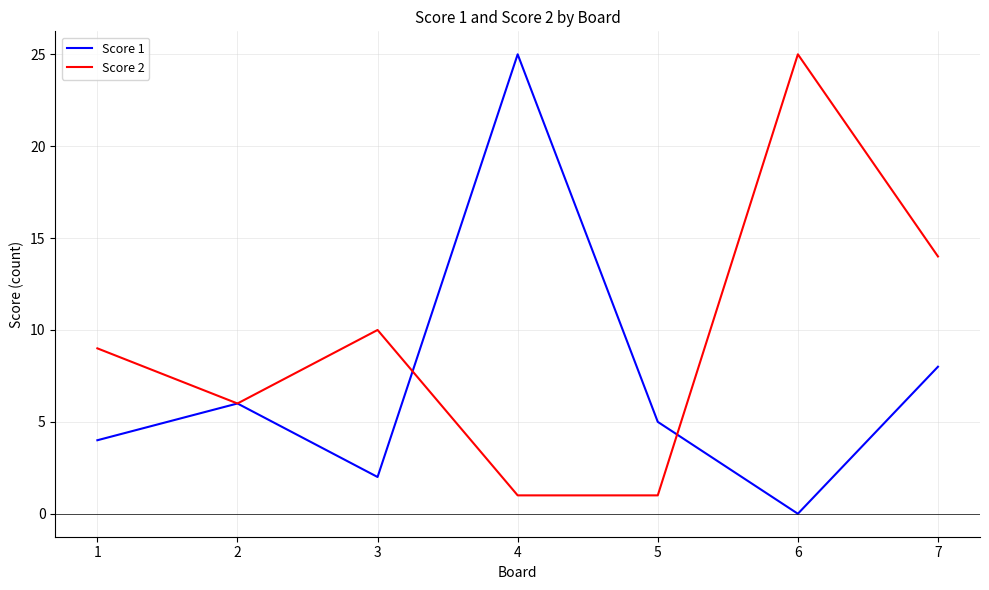

How many values in the Score 1 series are below 5?

3